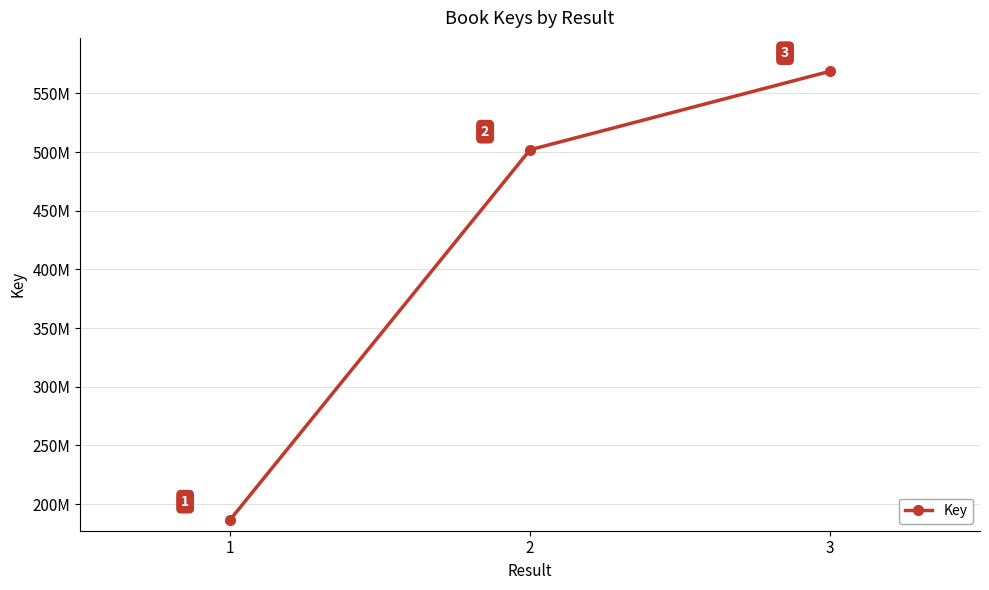

Rank the categories by value from lowest to highest.

1, 2, 3